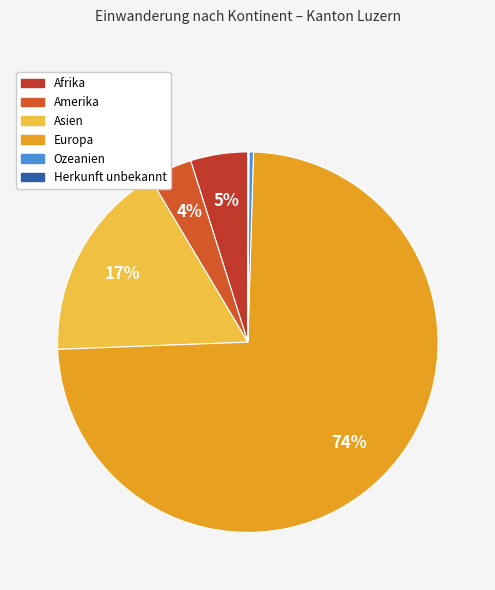

What percentage is NOT represented by Amerika?

96.3%